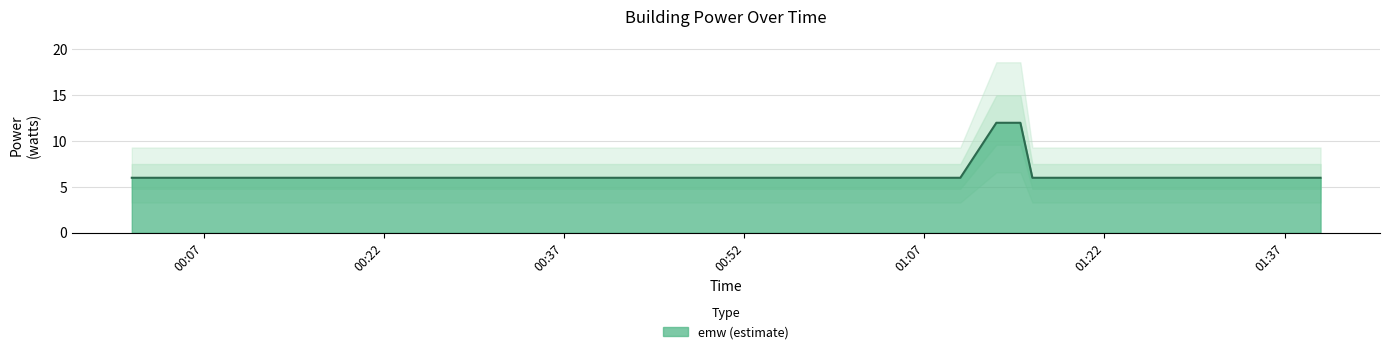

Reading left to right, what are all the values shown in this chart?

6	6	6	6	6	6	6	6	6	6	6	6	6	6	6	6	6	6	6	6	6	6	6	6	6	6	6	12	12	6	6	6	6	6	6	6	6	6	6	6